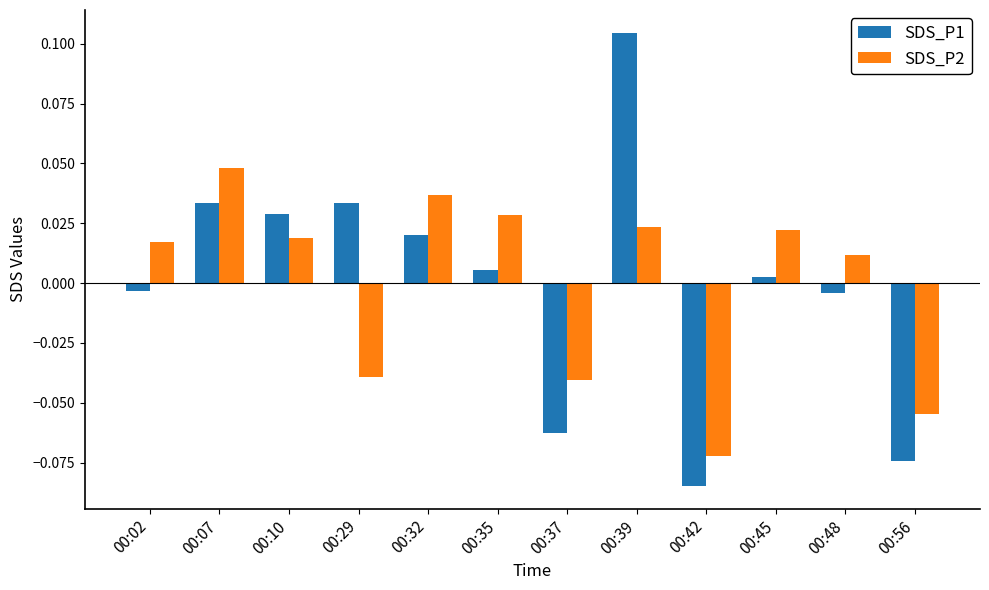

What are all the series names shown in the legend?

SDS_P1, SDS_P2